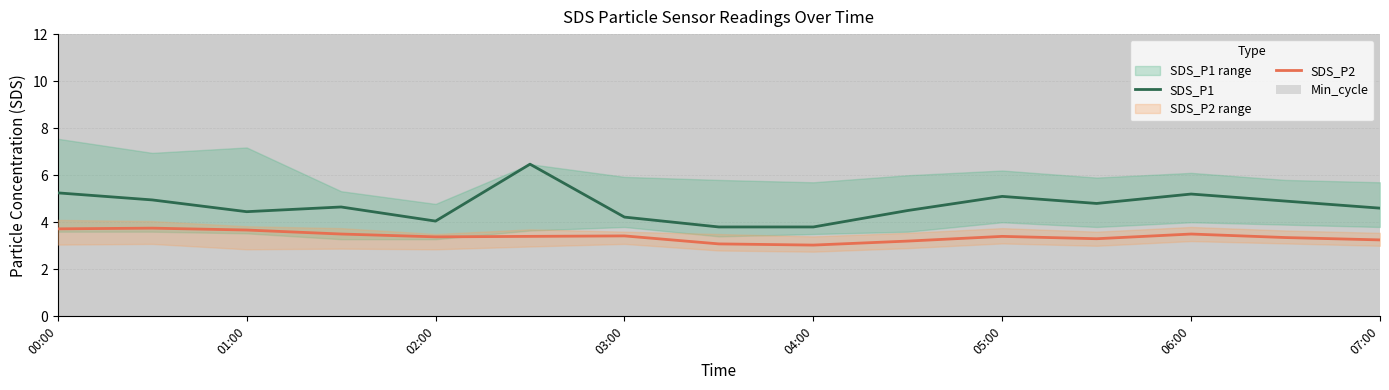

What is the average value of the SDS_P1 series?

4.7